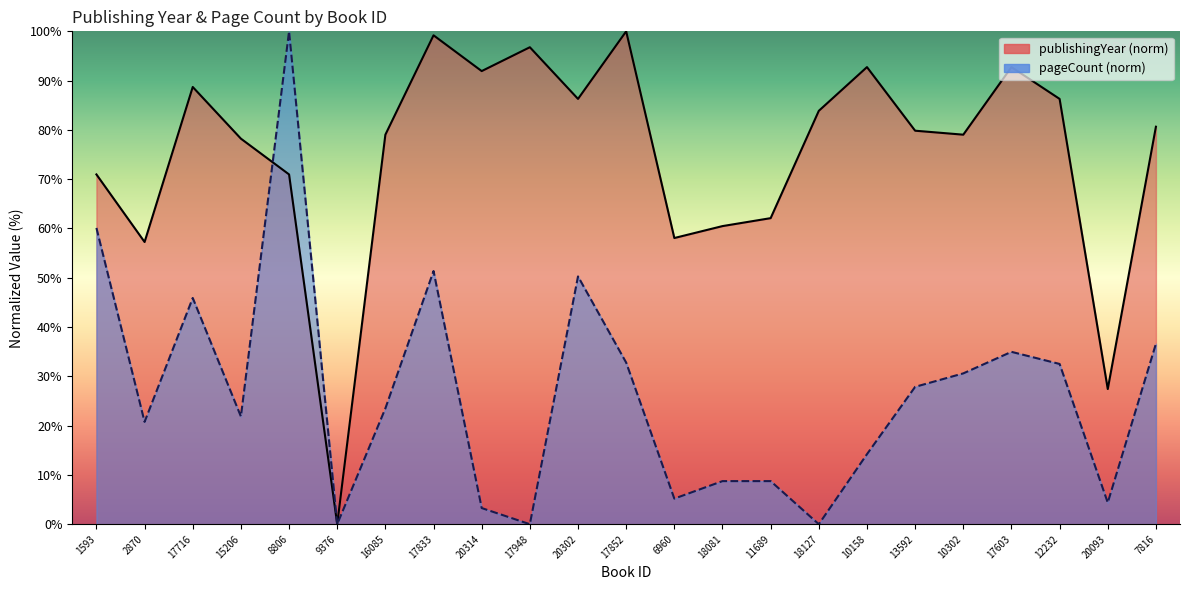

Which category has the highest value in the pageCount series?

8806